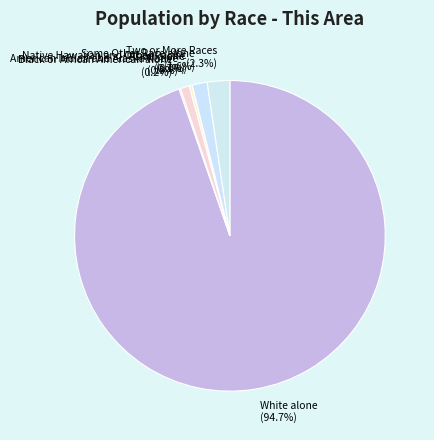

What is the total percentage of Two or More Races and Some Other Race alone?

3.9%